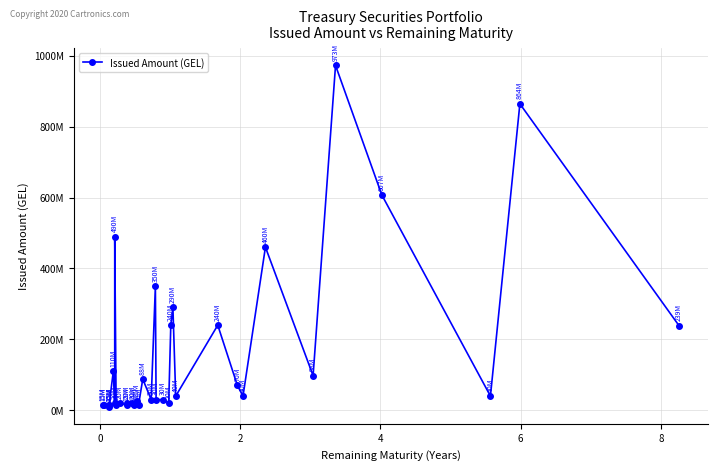

What is the greatest value displayed?

972689000